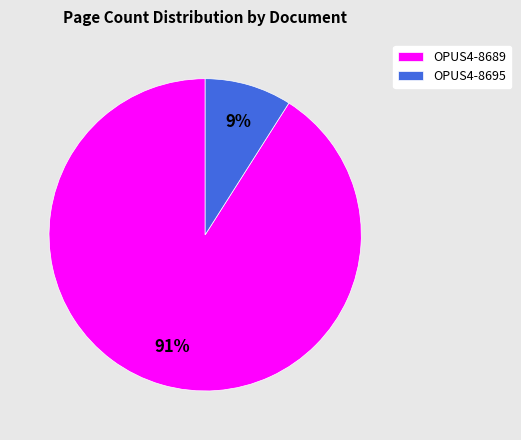

Is the sum of OPUS4-8689 and OPUS4-8695 greater than half?

Yes